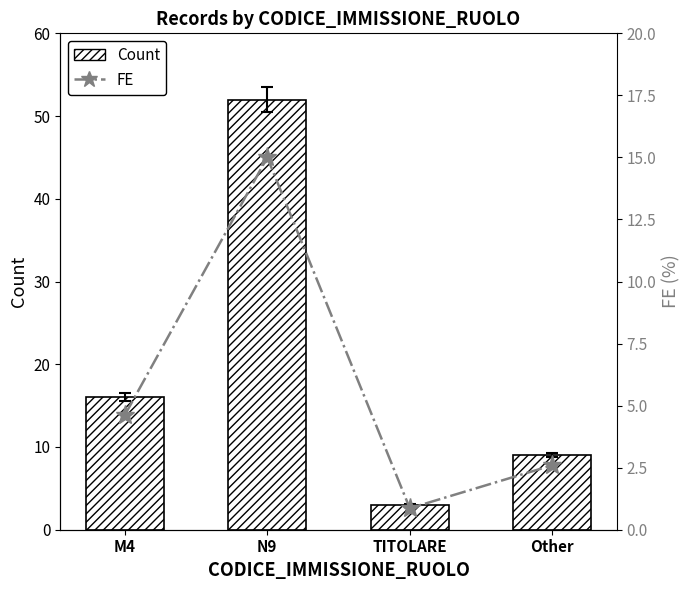

What is the smallest value displayed?

0.9